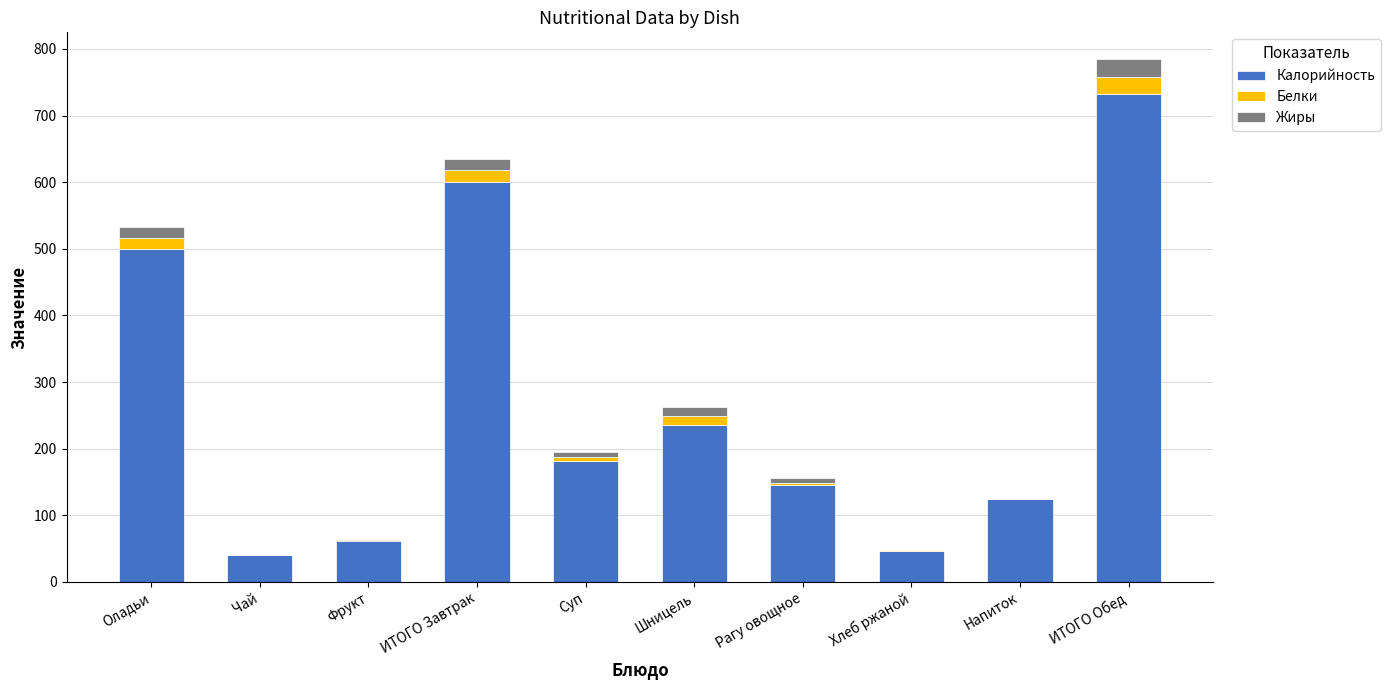

At which category is the sum across all series the highest?

ИТОГО Обед